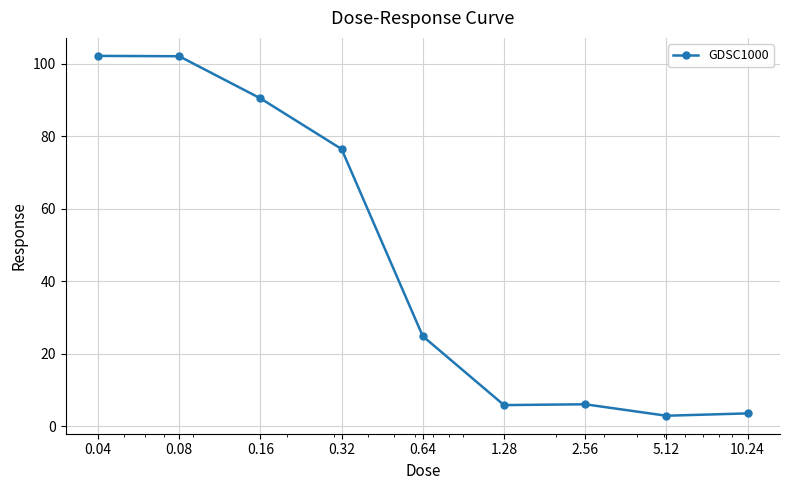

What is the value of the 2nd point from the left?

102.1